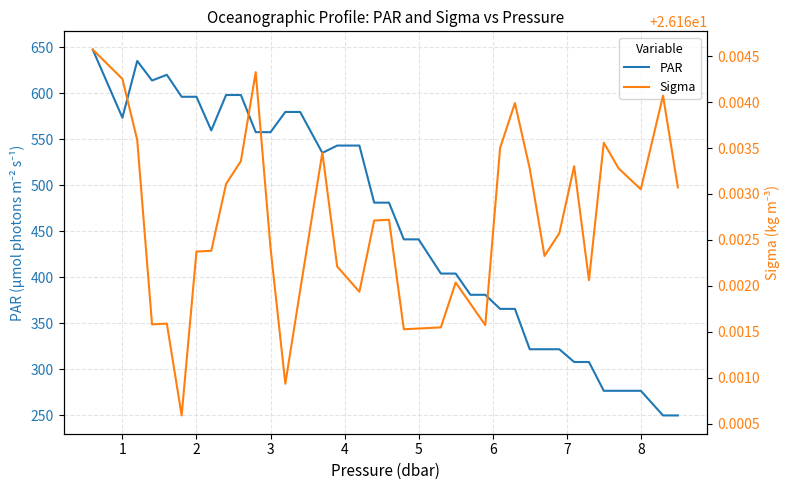

How many series are shown in this chart?

2